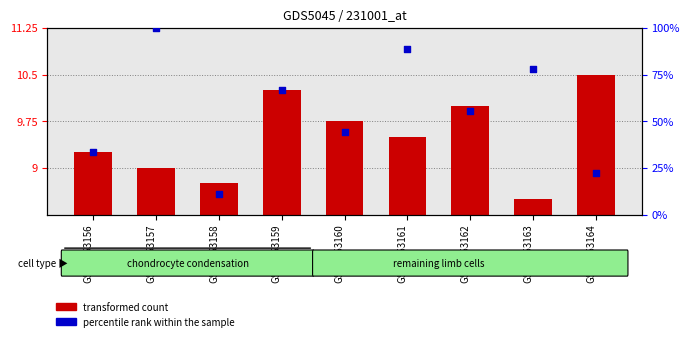

Is the value of transformed count at GSM1253162 greater than the value of percentile rank within the sample at GSM1253163?

No